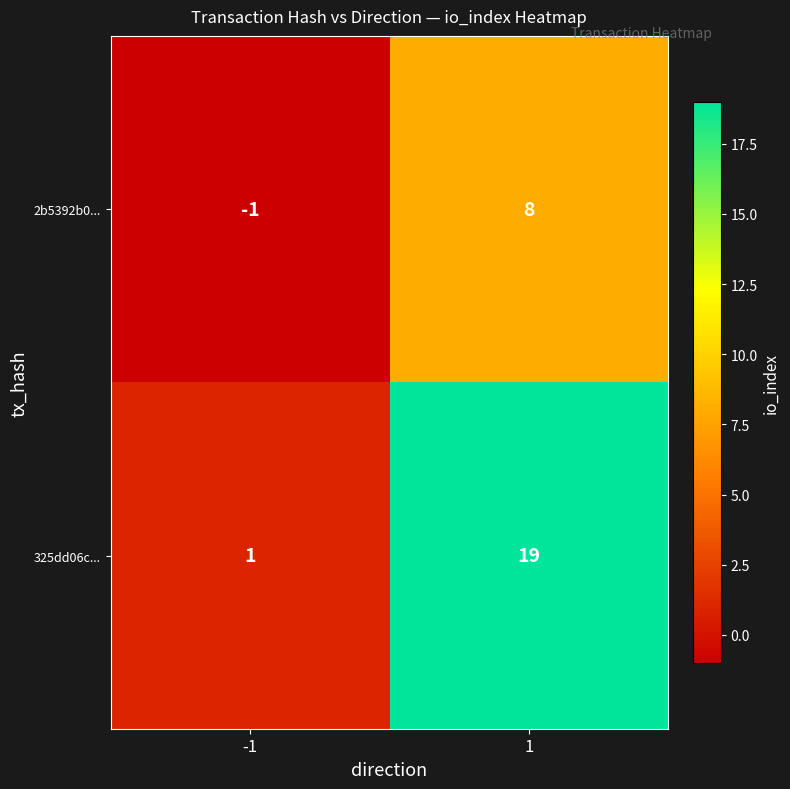

Reading left to right, what are all the values shown in this chart?

2b5392b0...: -1=-1	1=8
325dd06c...: -1=1	1=19